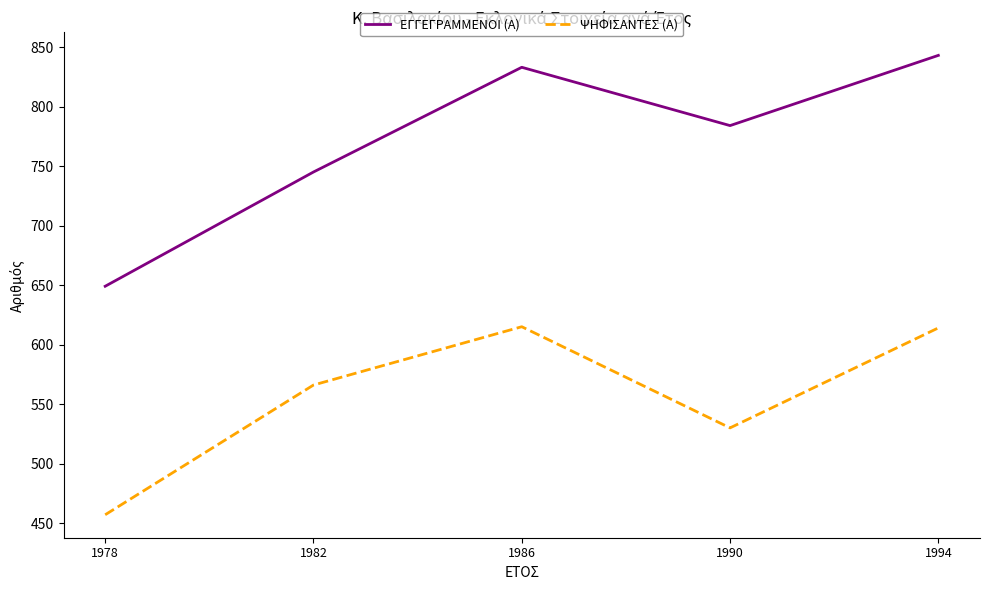

List the series in order of their peak value, lowest first.

ΨΗΦΙΣΑΝΤΕΣ (Α), ΕΓΓΕΓΡΑΜΜΕΝΟΙ (Α)